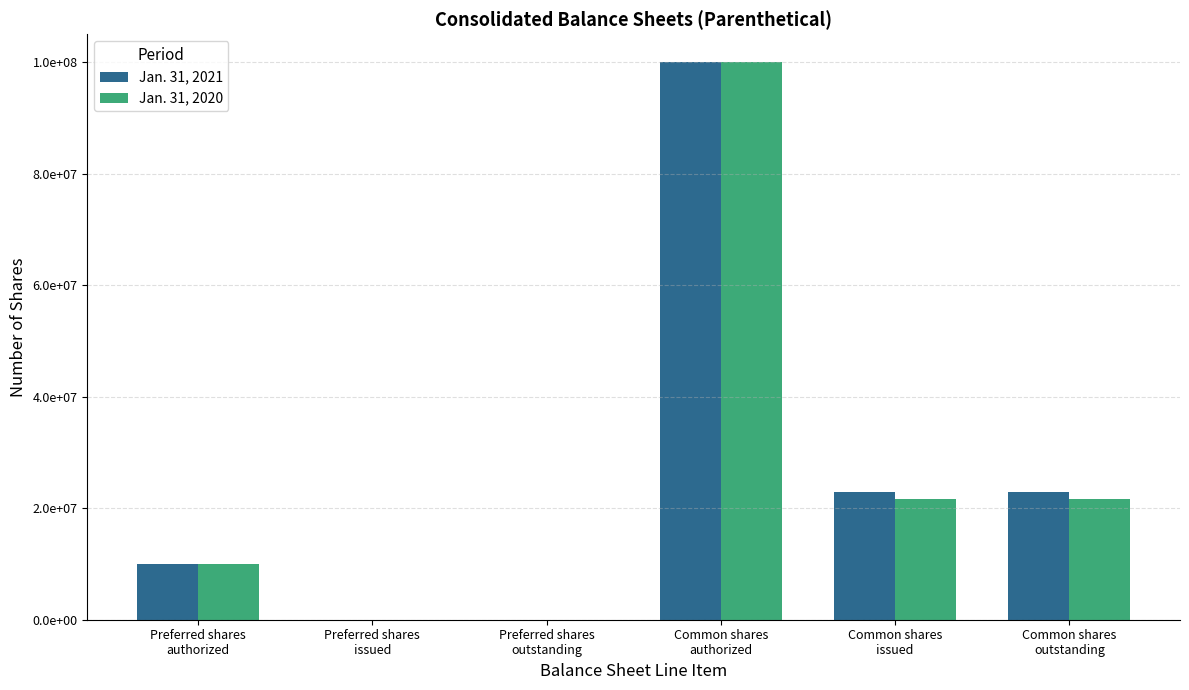

Where does the Jan. 31, 2021 series first go above 22900000?

Common shares
authorized